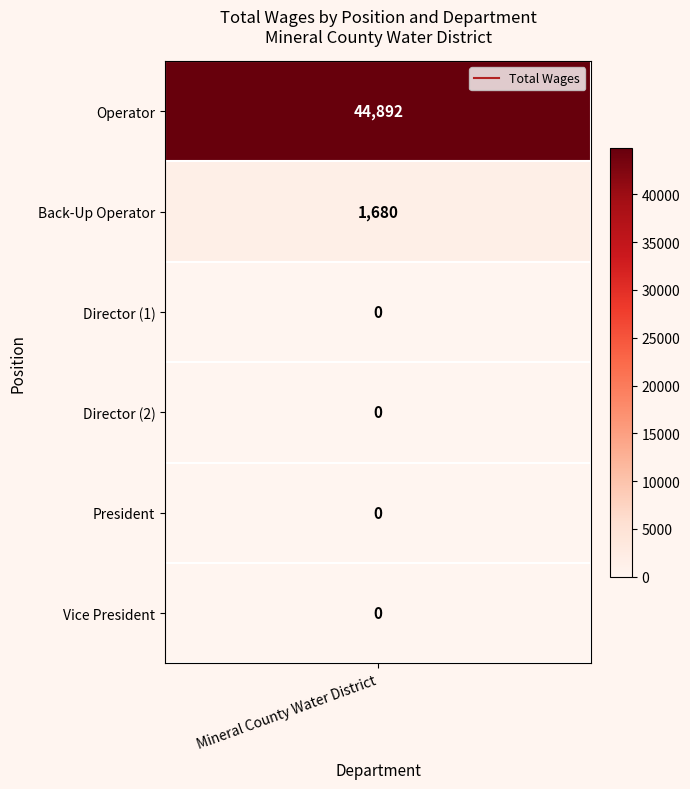

Is it true that the value at 1 is 2288?

False